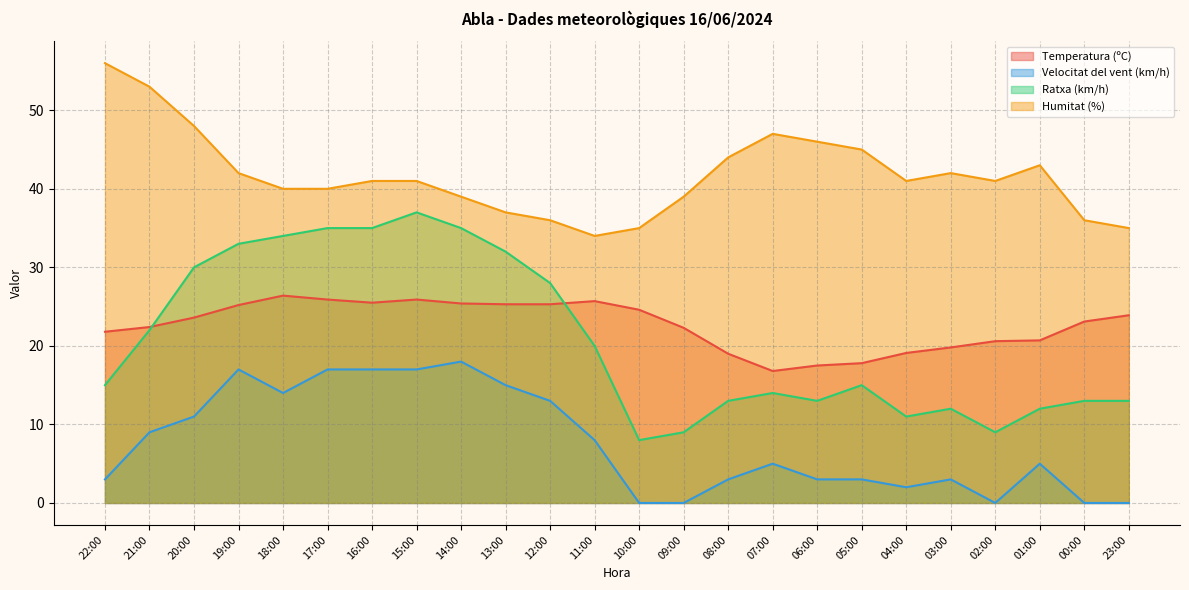

What is the total value across all series at 03:00?

76.8